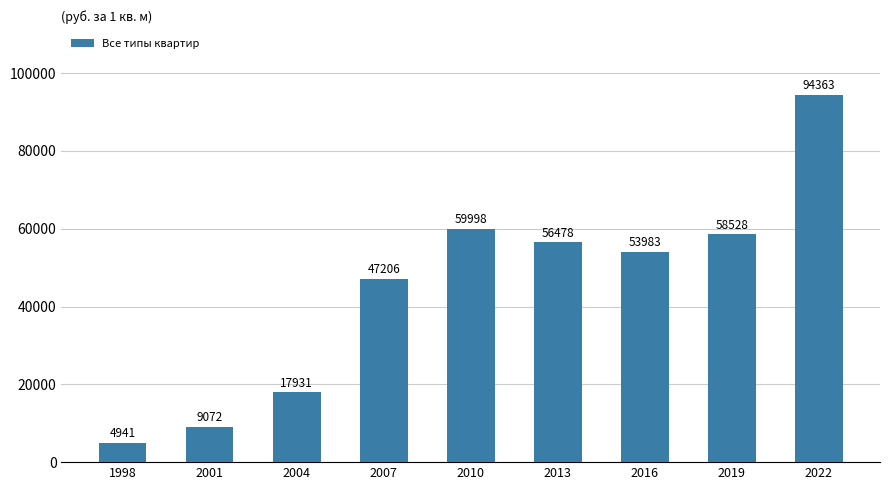

How many distinct data groups are displayed?

1